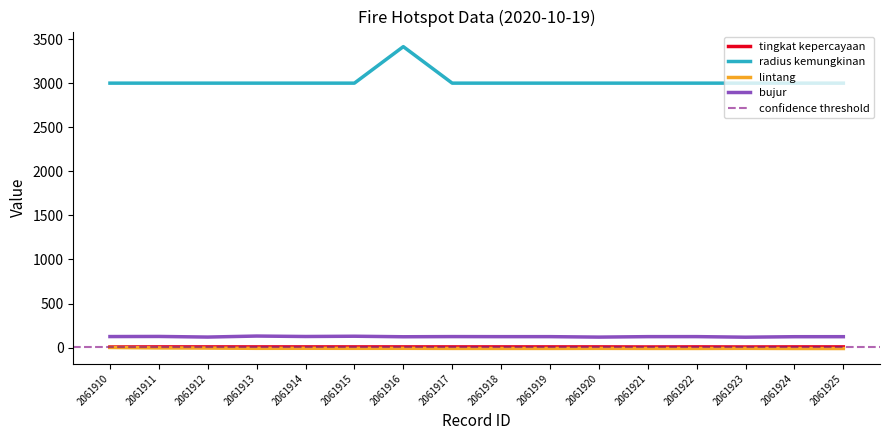

How many interior local valleys does the lintang series have?

4